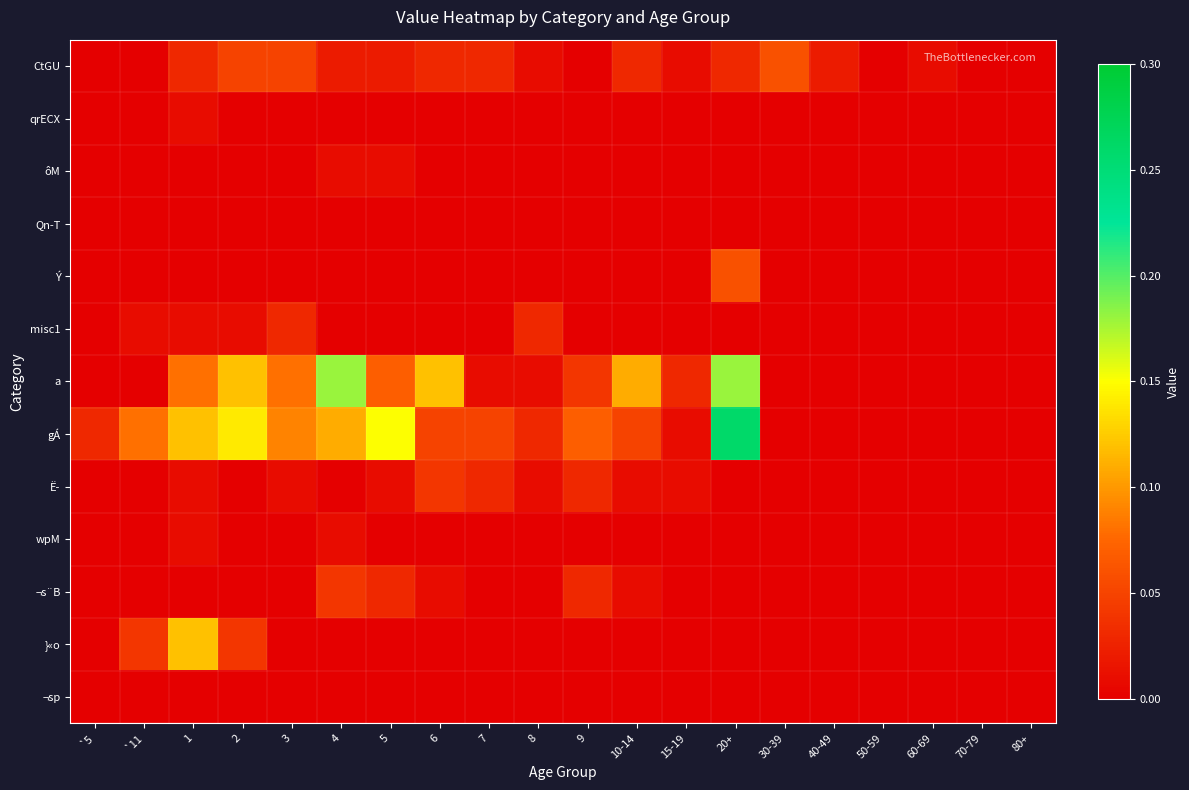

Which has a higher value, 10-14 or 8?

10-14